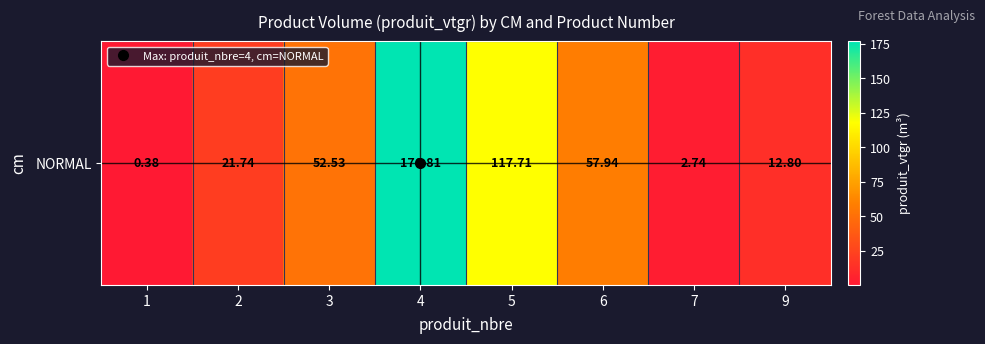

What is the average value?

55.3